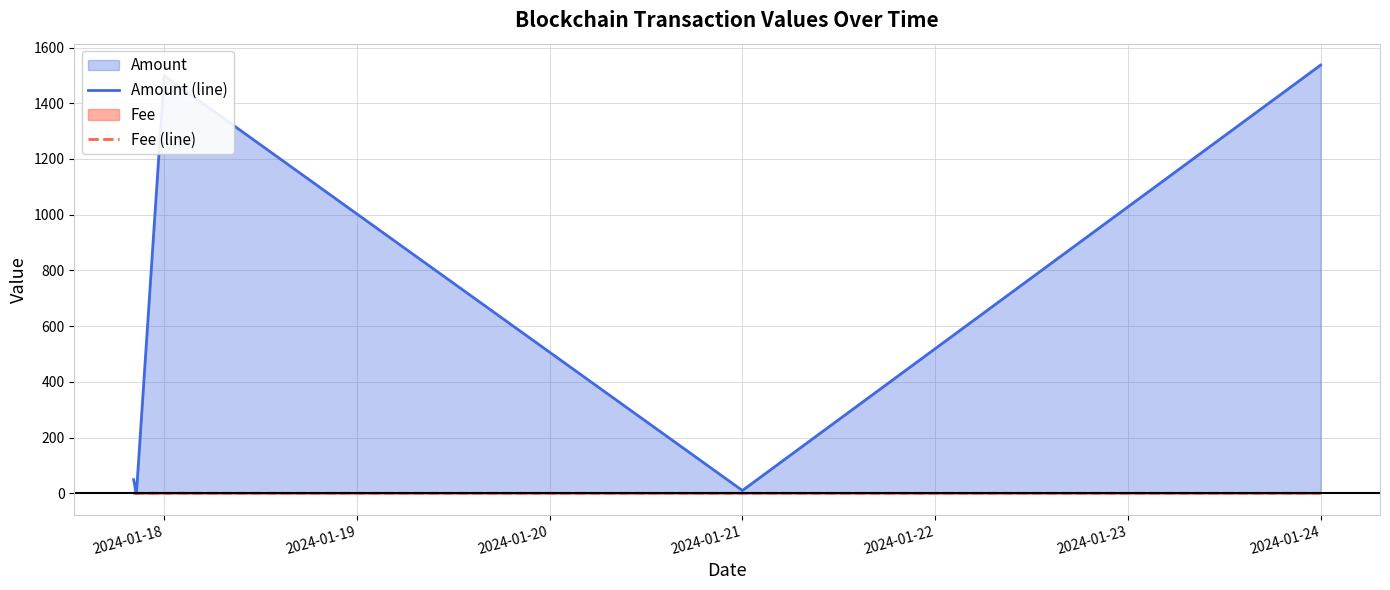

How many lines are shown in the chart?

2